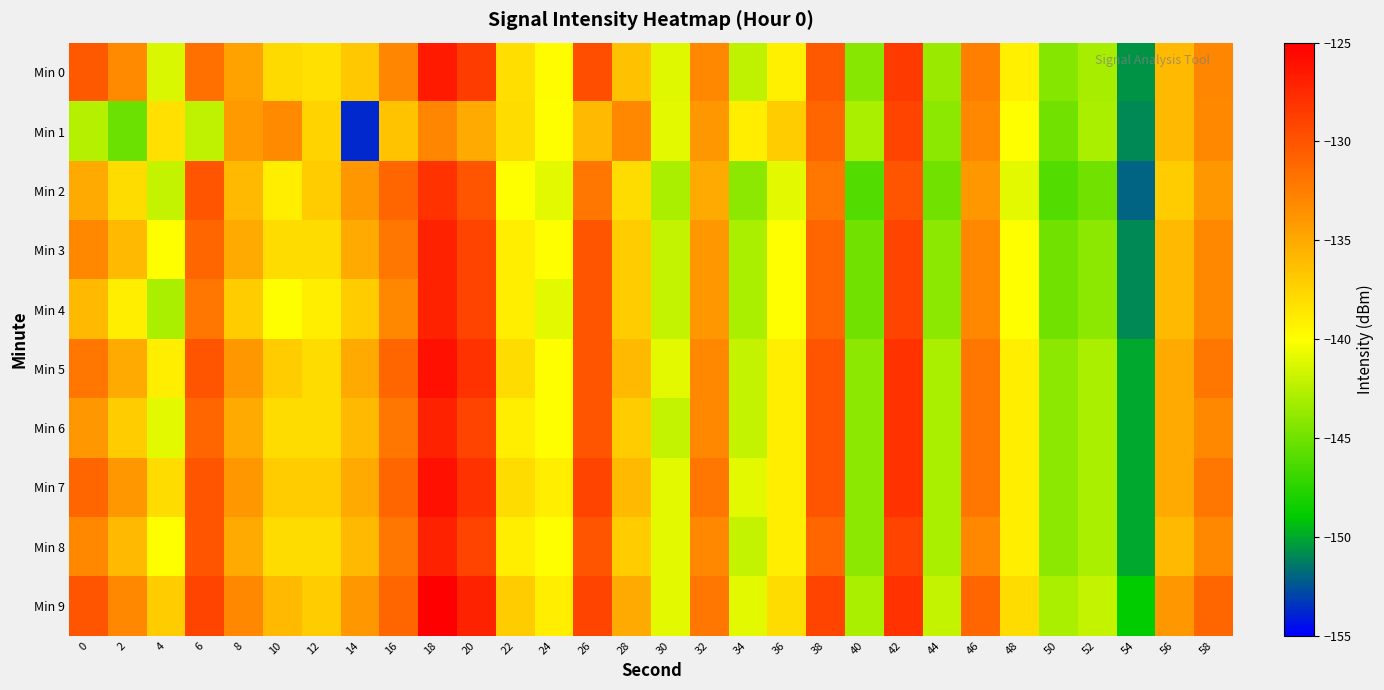

Between 18 and 46, which is larger?

18